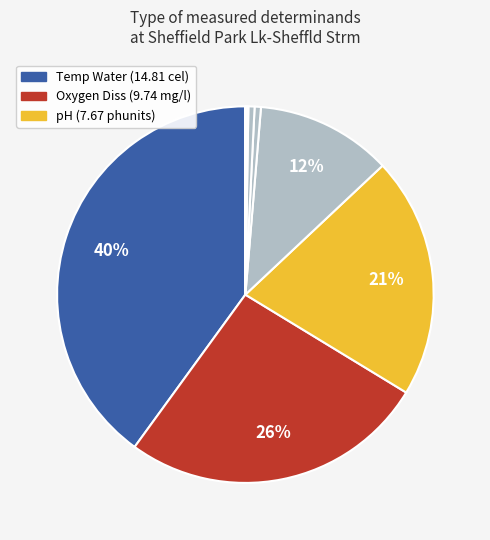

What is the smallest slice in the pie chart?

NH3 un-ion